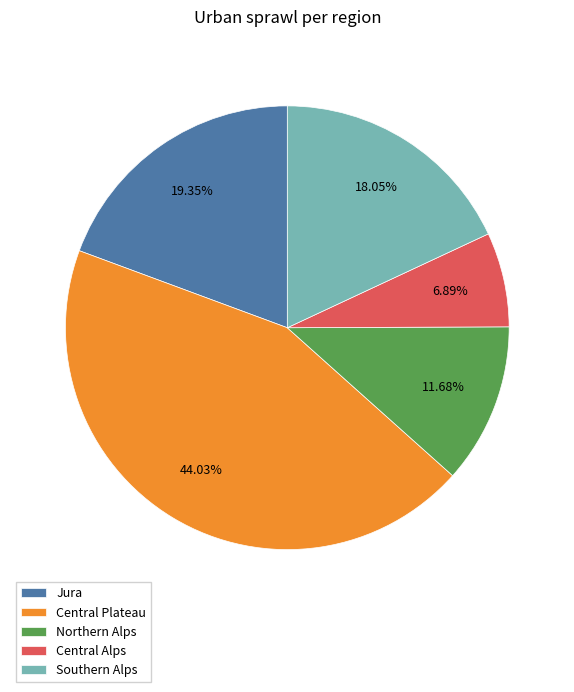

True or false: Southern Alps accounts for 29% of the total.

False